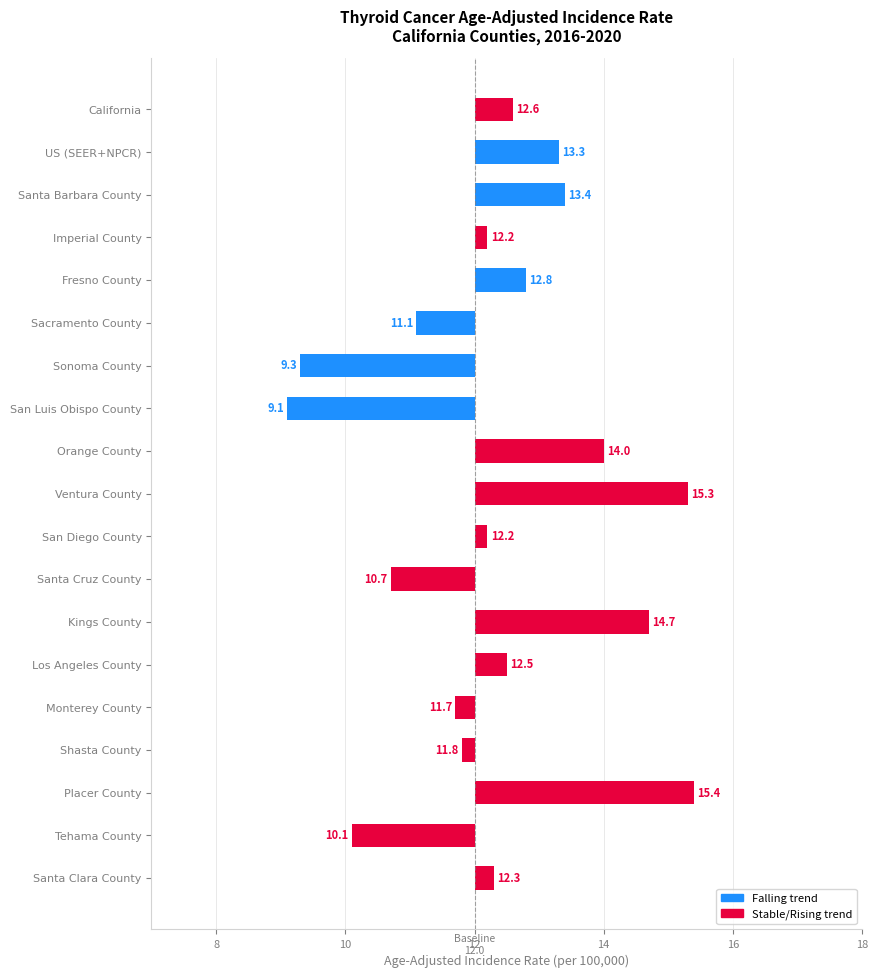

Which label corresponds to the smallest value in the chart?

San Luis Obispo County